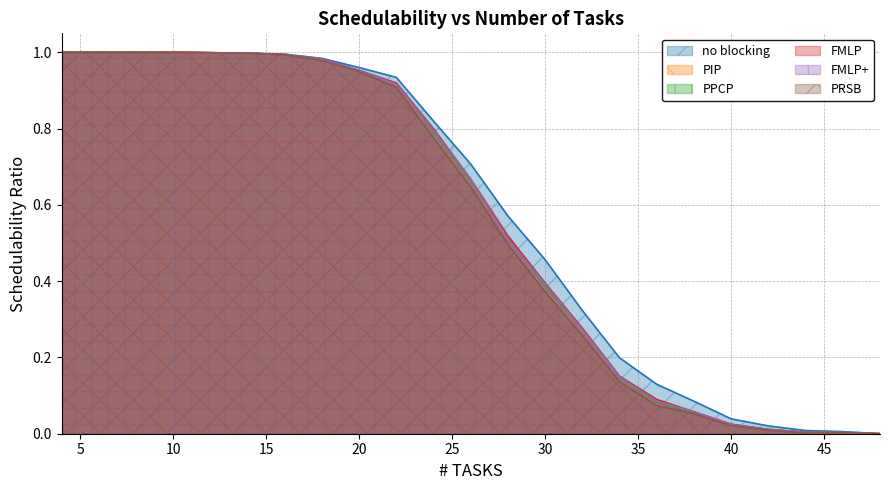

At which label does no blocking reach its peak?

4